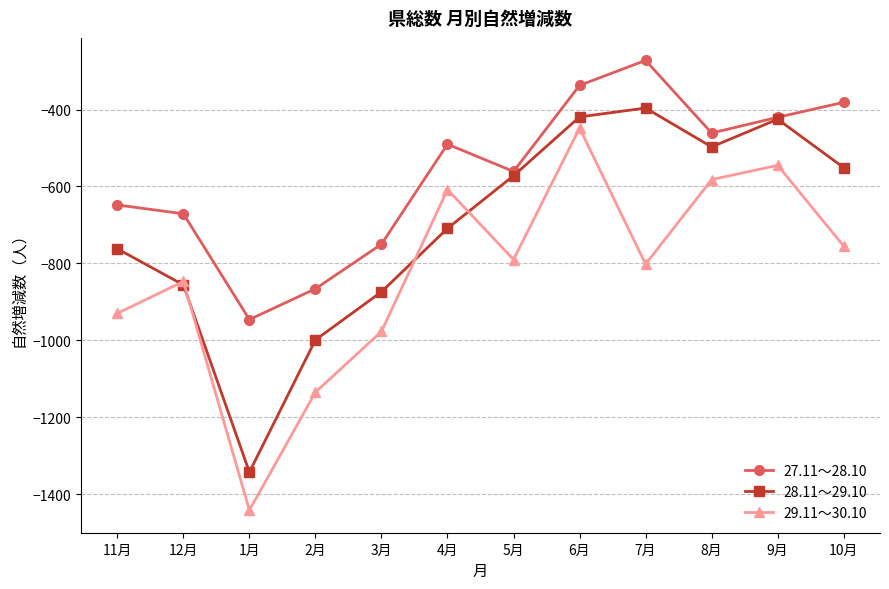

Which series has the largest total across all categories?

27.11～28.10